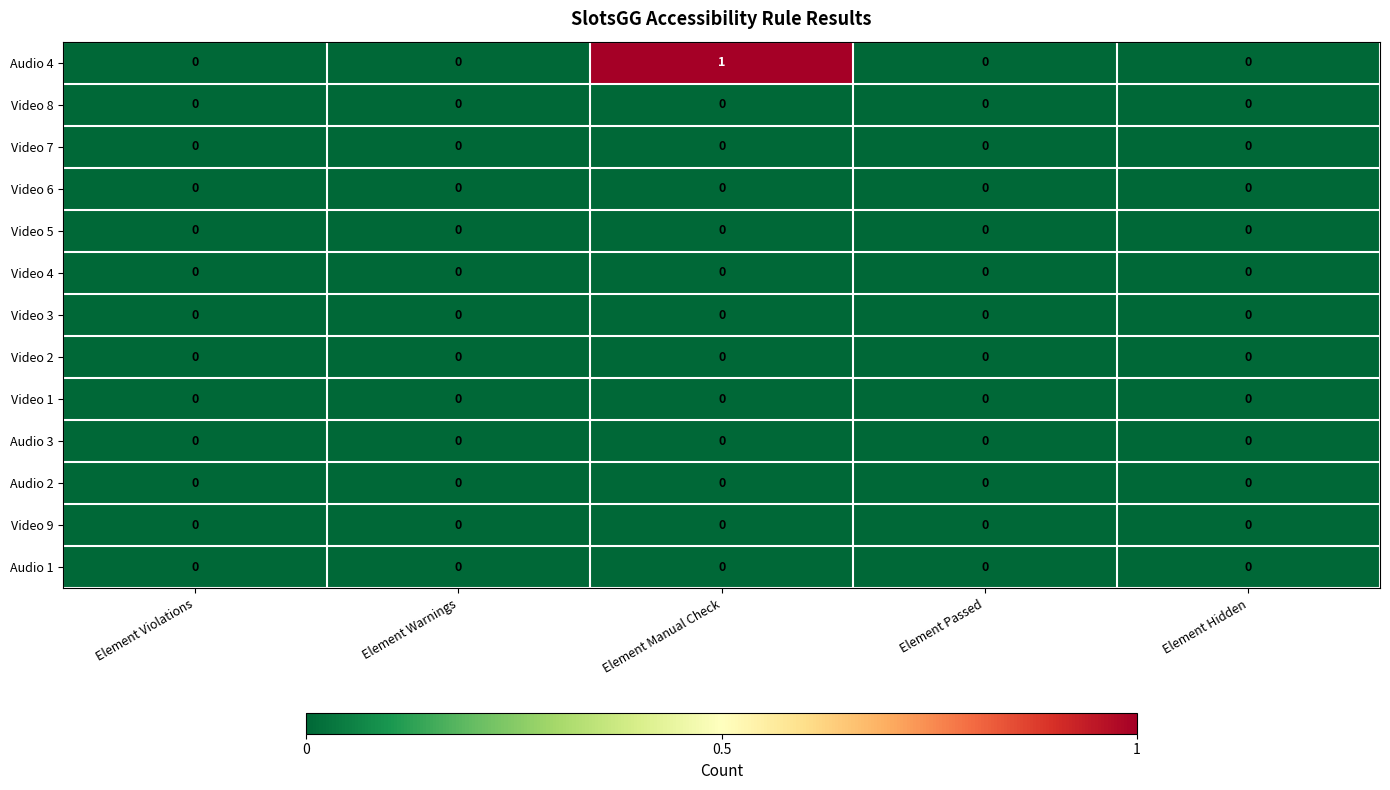

Which series changed the most between Element Manual Check and Element Hidden?

Audio 4